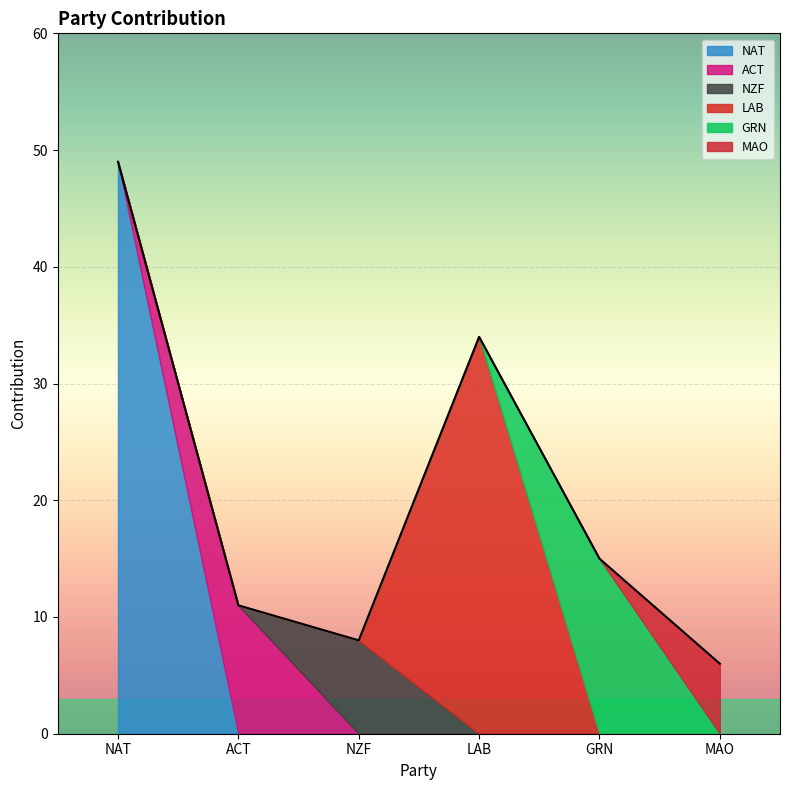

What position from the left is NAT?

1